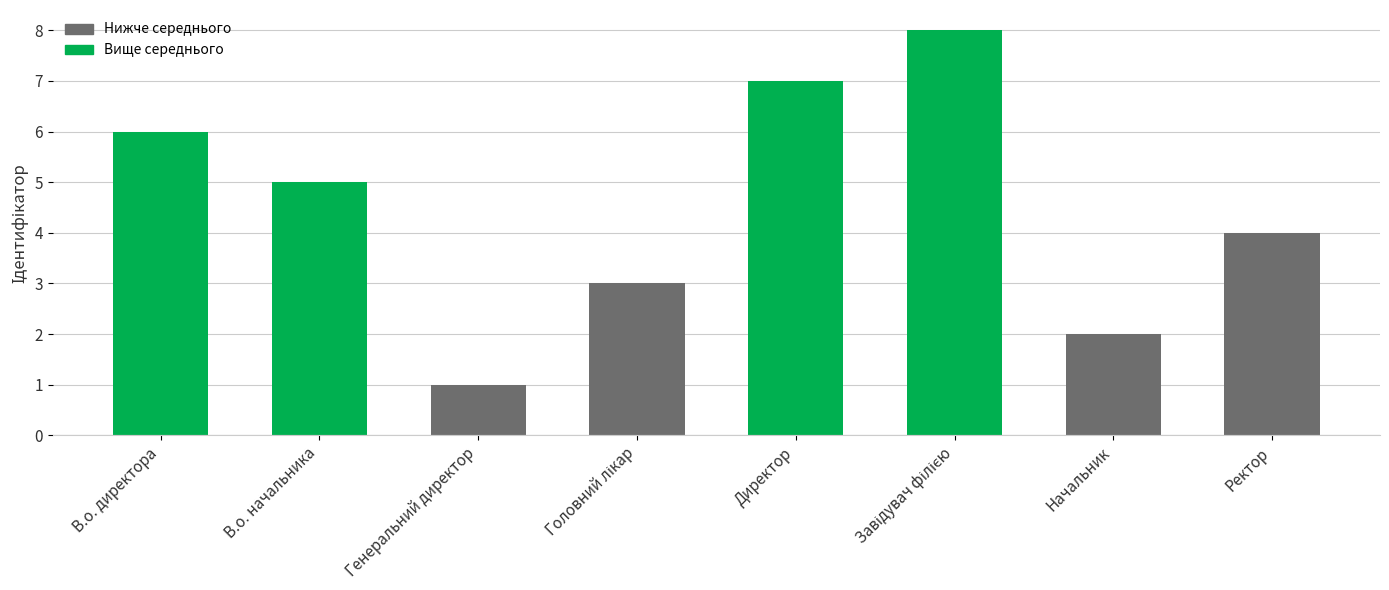

Count the values in the range 3 to 7.

5